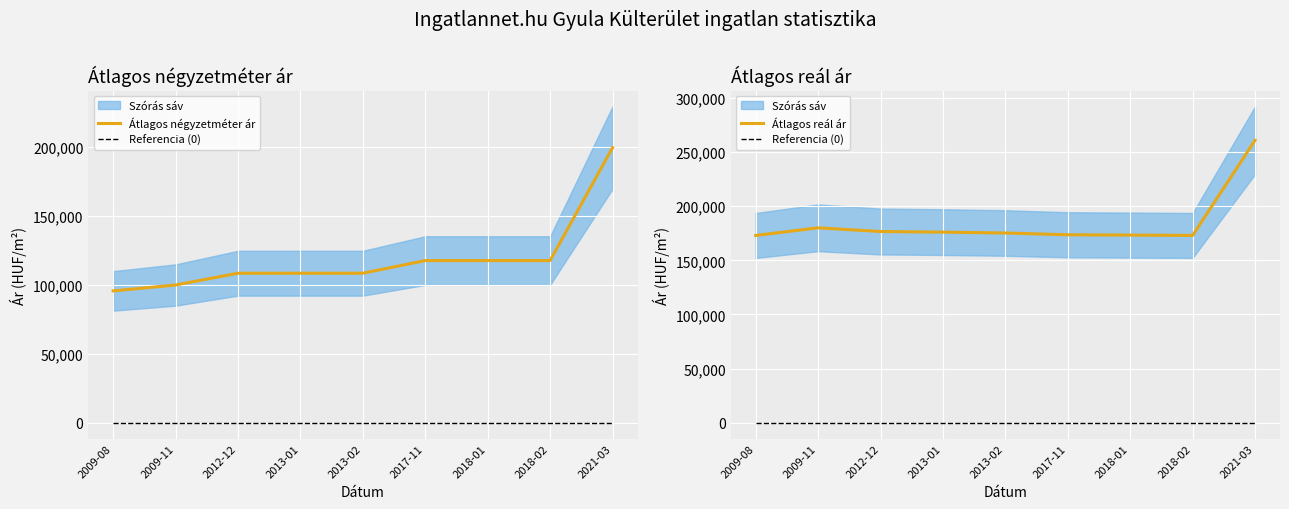

True or false: Átlagos négyzetméter ár has a value of 117500 at 2017-11.

True